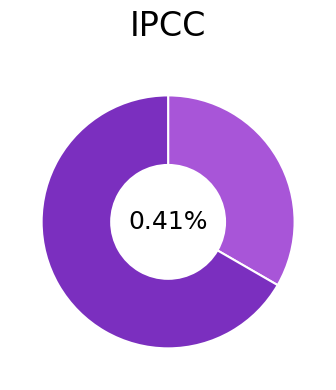

To the nearest percent, what percentage of the pie is Строковий?

33%